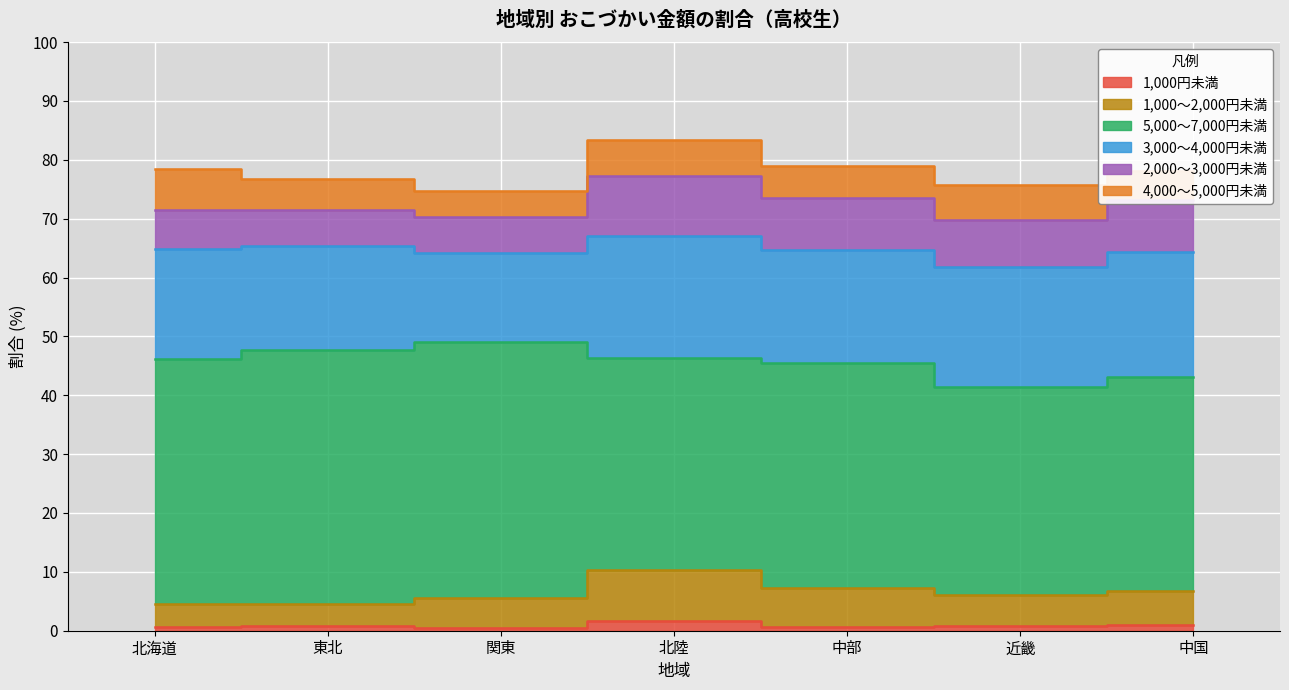

What is the value of the 1,000～2,000円未満 point at the 6th from the left?

5.3